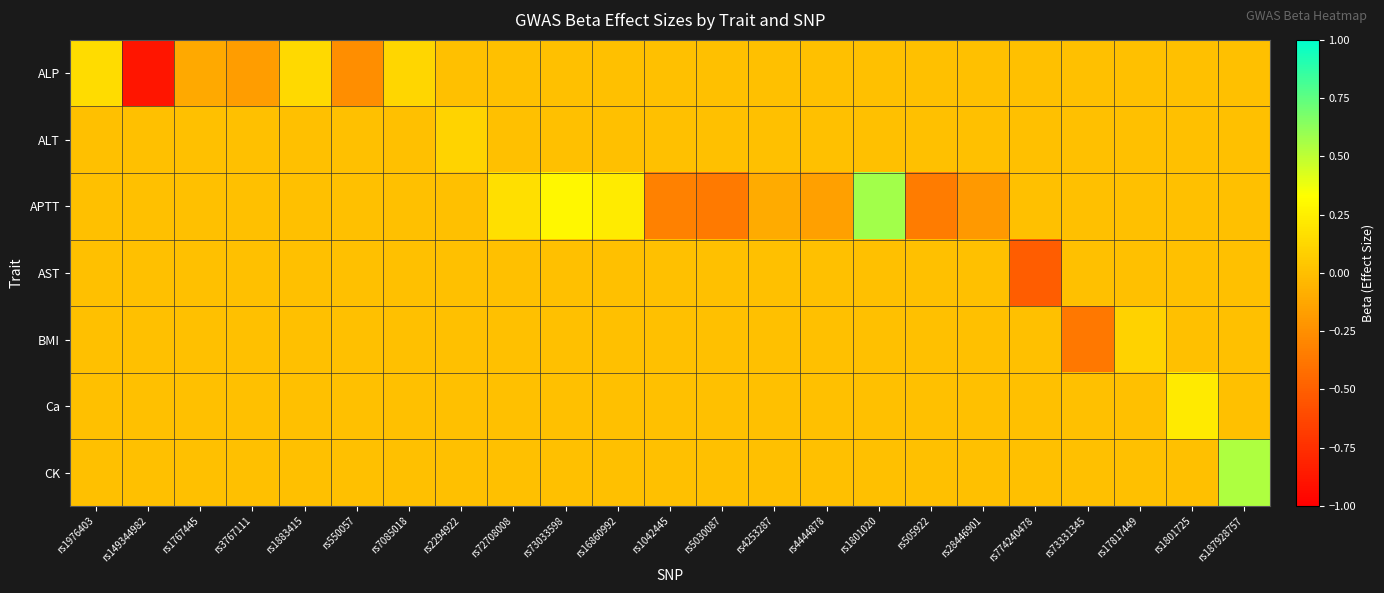

Which series has the largest range (max minus min)?

ALP